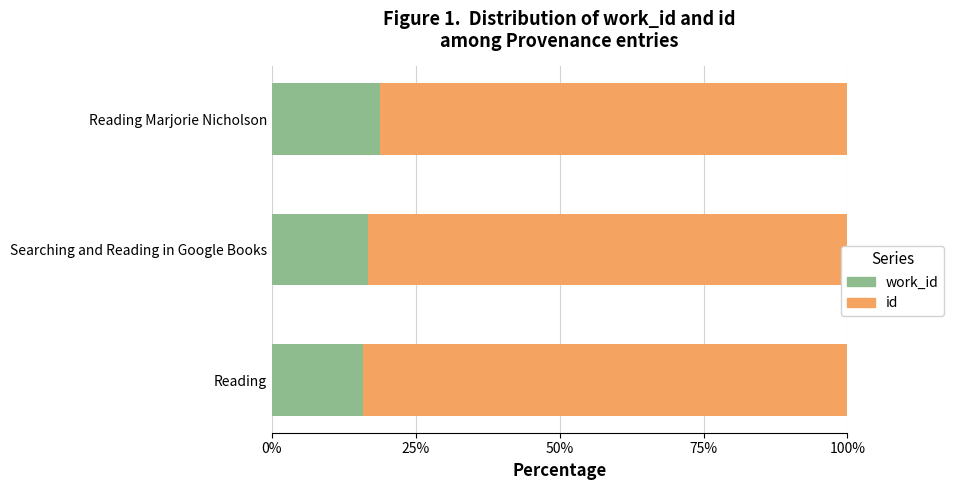

What is the total value across all series at Reading Marjorie Nicholson?

100.0